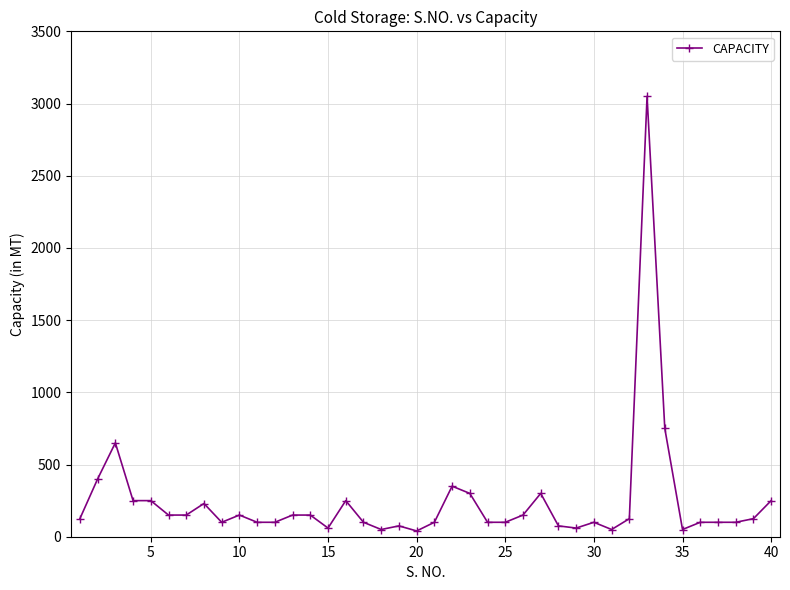

True or false: the data has more than 1 interior local peaks.

True